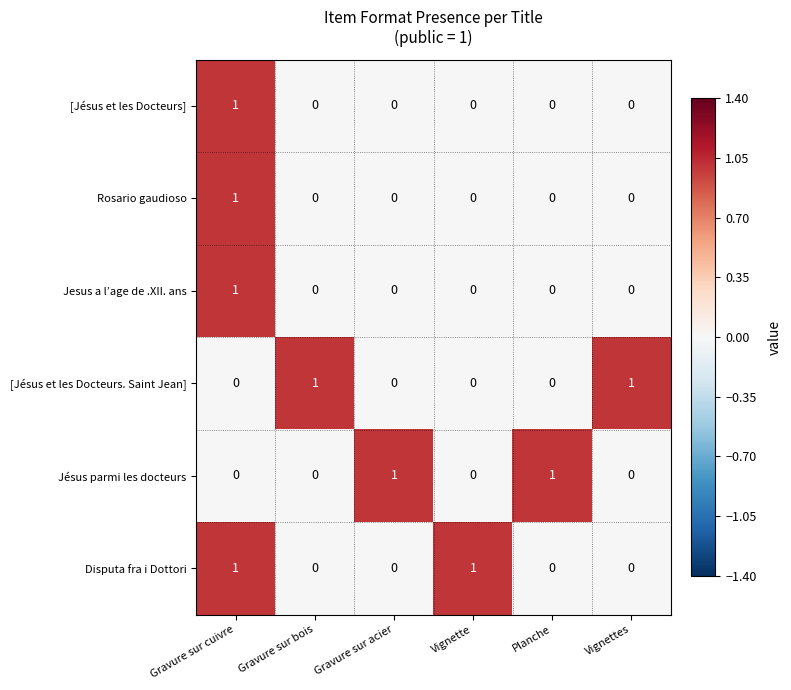

Is the value of Rosario gaudioso at Gravure sur cuivre greater than the value of [Jésus et les Docteurs] at Vignette?

Yes